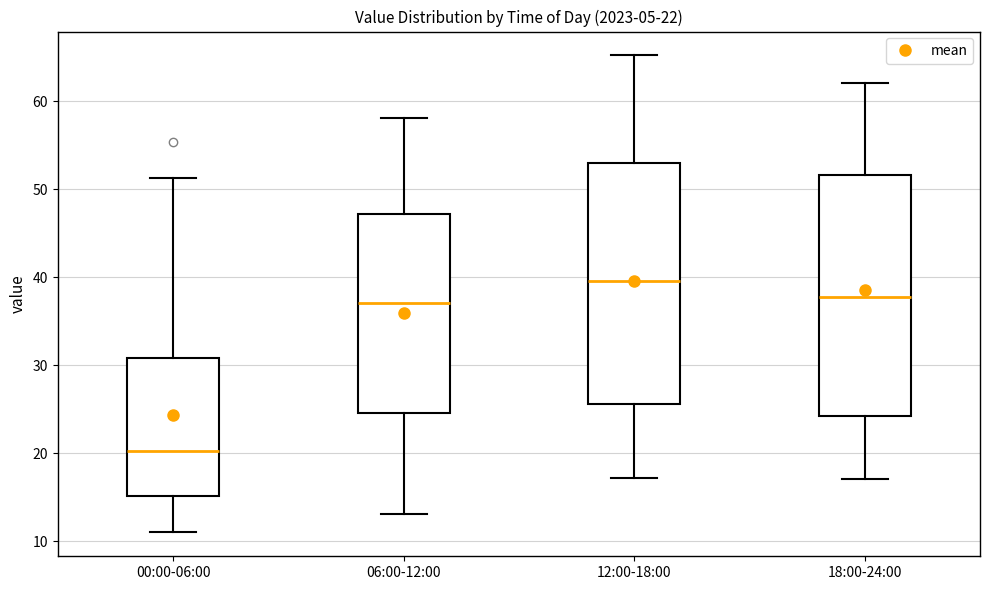

Which box has the highest median line?

12:00-18:00